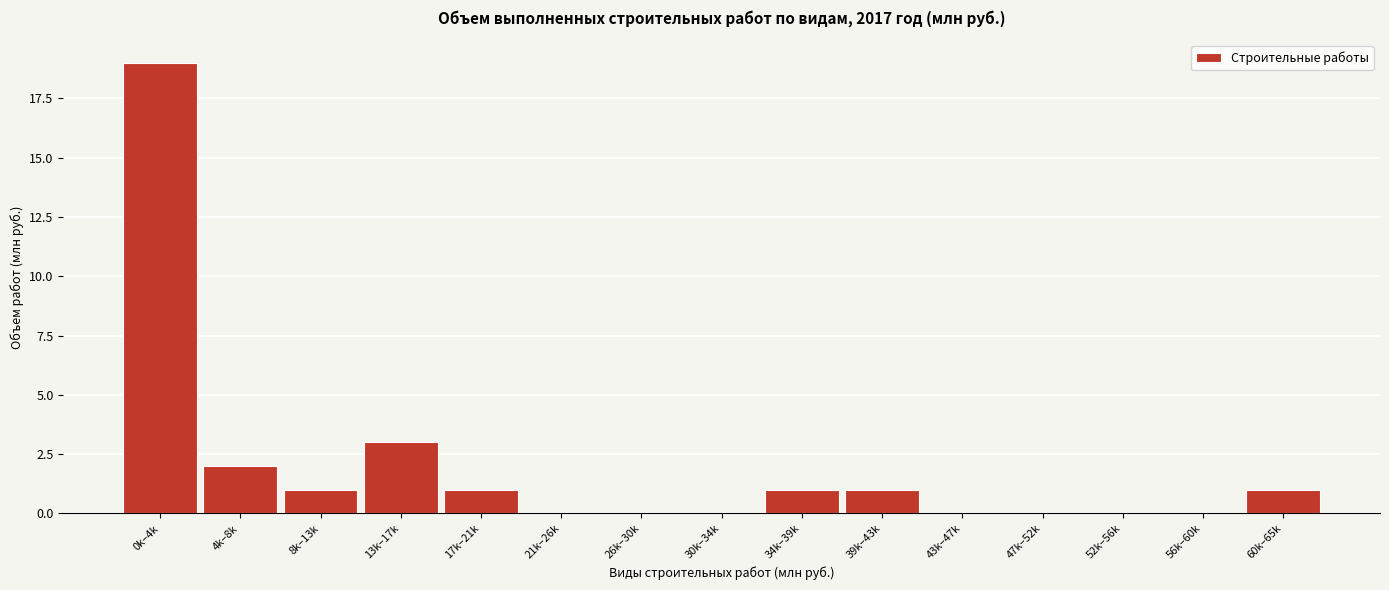

Reading left to right, what are all the values shown in this chart?

0k–4k=19	4k–8k=2	8k–13k=1	13k–17k=3	17k–21k=1	21k–26k=0	26k–30k=0	30k–34k=0	34k–39k=1	39k–43k=1	43k–47k=0	47k–52k=0	52k–56k=0	56k–60k=0	60k–65k=1